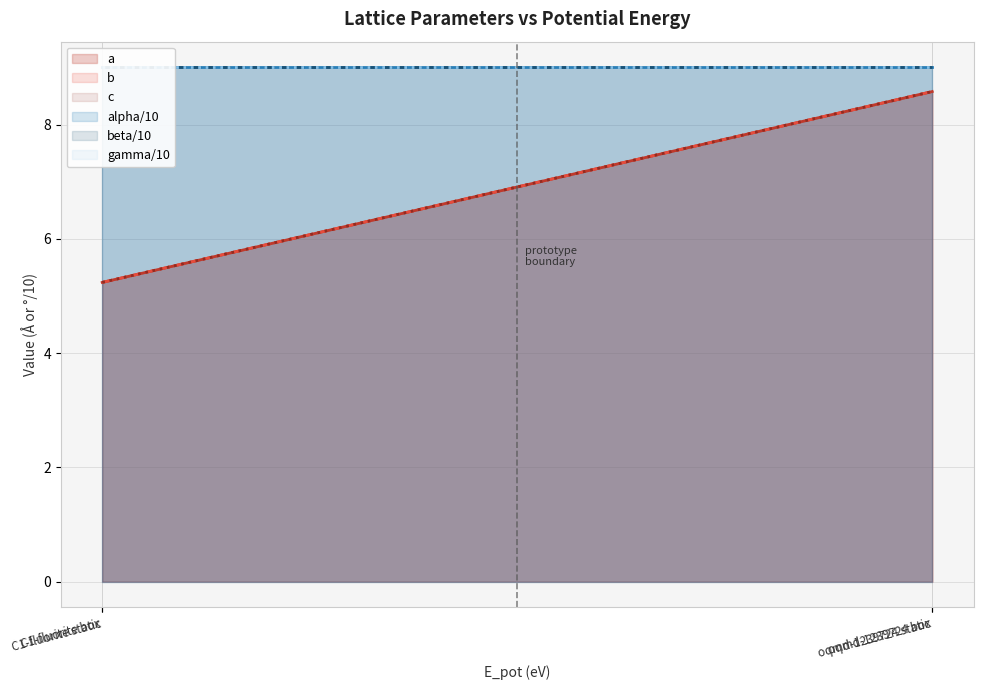

What is the label of the 1st point from the left?

C1-fluorite static